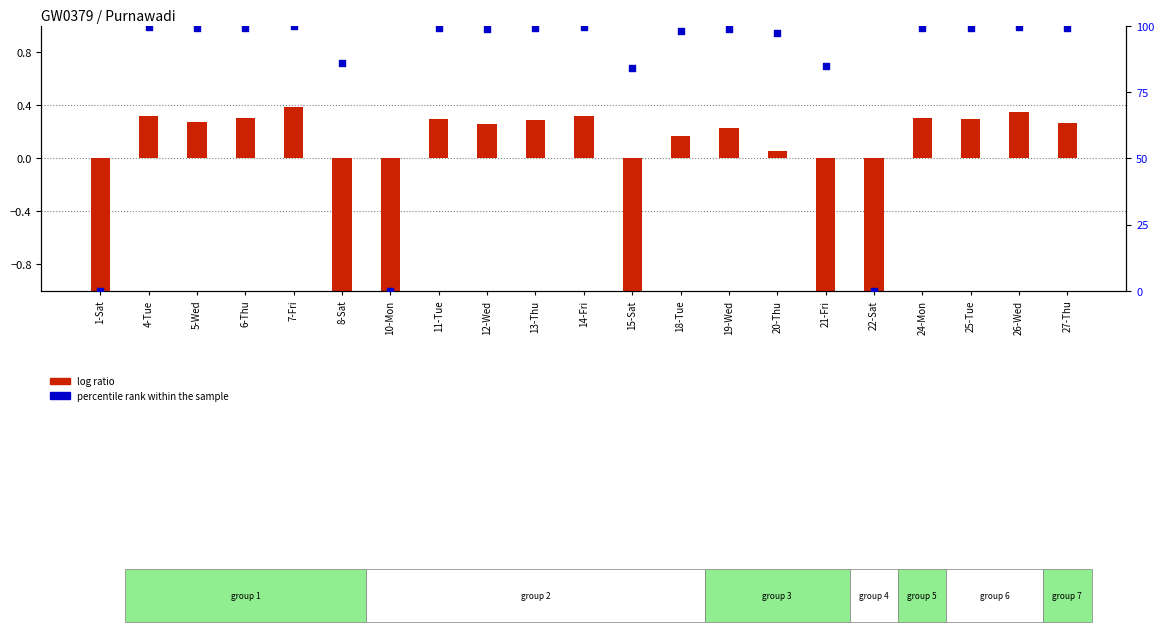

Which series has the widest spread of Y values?

percentile rank within the sample